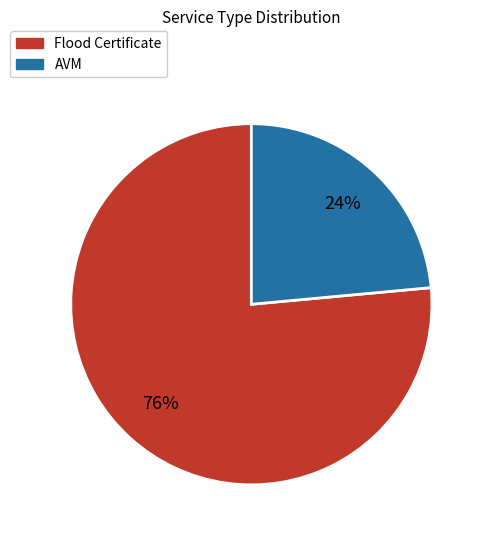

What percentage is the AVM slice, to the nearest percent?

24%